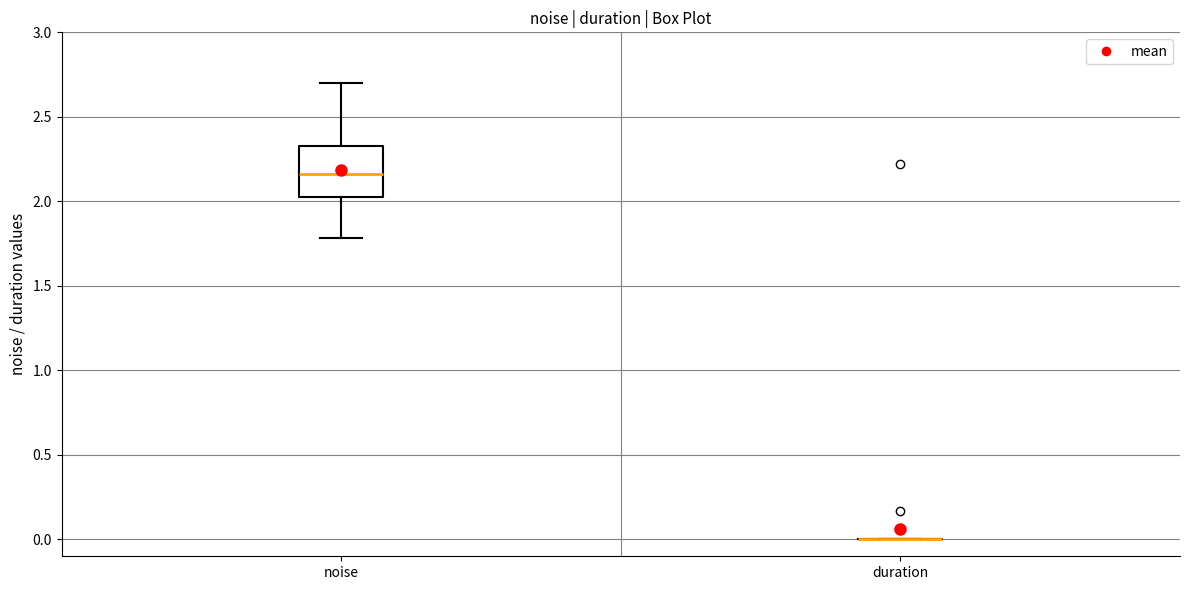

Reading left to right, read every box against the y-axis: the position of its median line, the range the box covers, and the ends of its whiskers. The values are not printed on the chart, so give them approximately, as read against the axis.

noise: median 2.15, box 2.00 to 2.35, whiskers 1.80 to 2.70
duration: box collapsed to a line at 0.00, whiskers 0.00 to 0.00